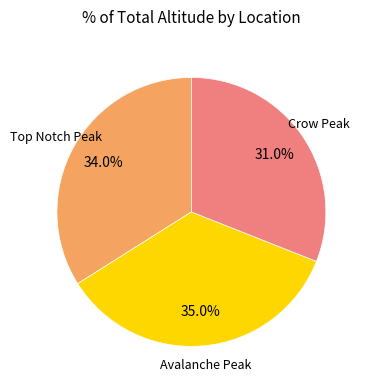

Is there any slice that represents more than half of the pie?

No